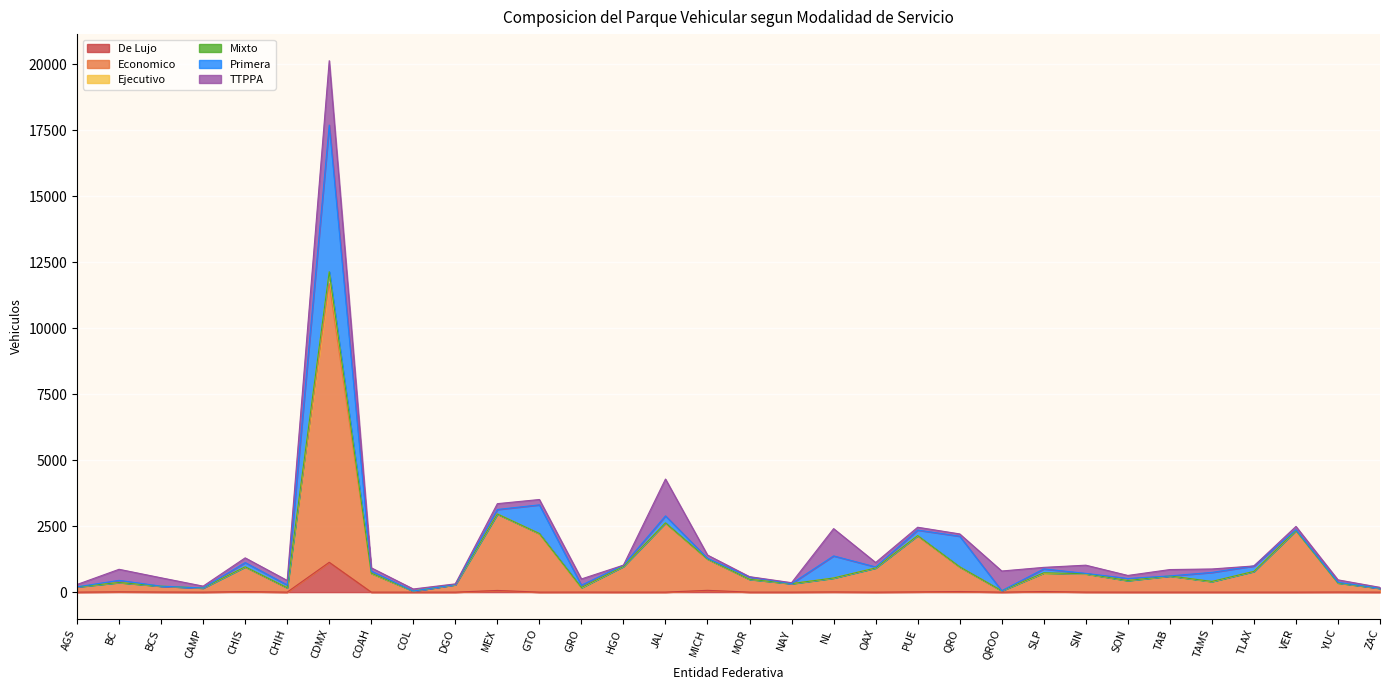

At which label is Ejecutivo closest to 214?

PUE